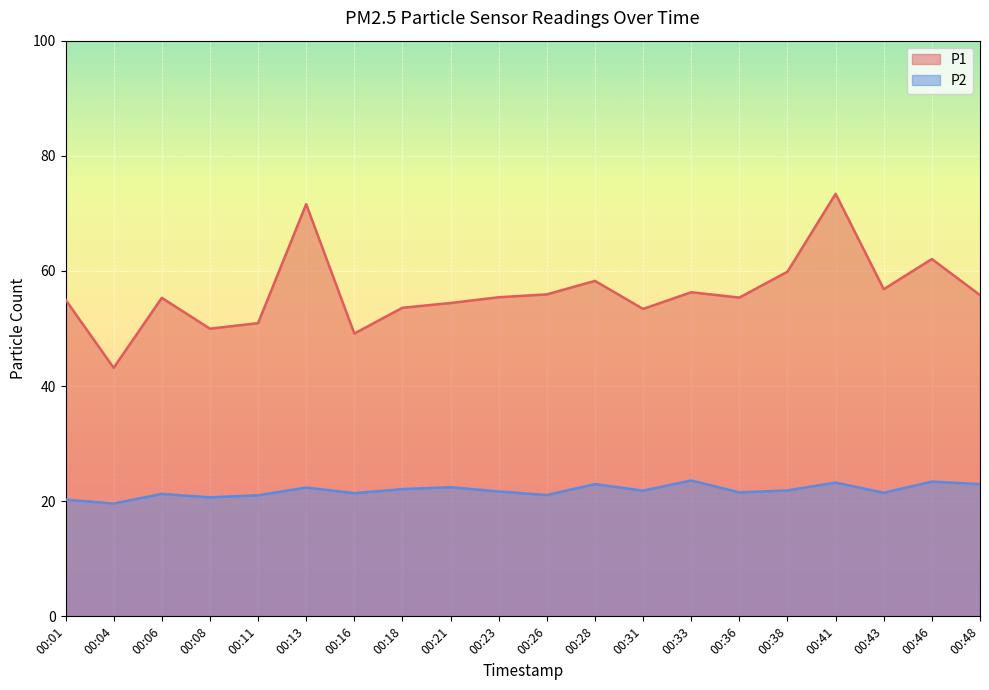

List the series in order of their overall mean, highest first.

P1, P2